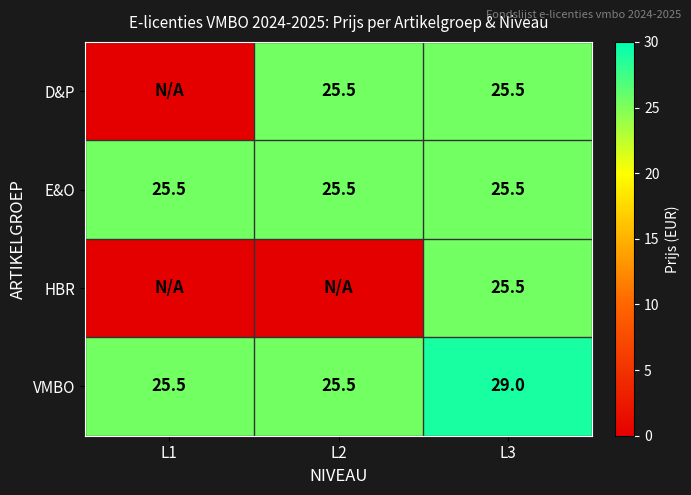

What is the total value across all series at L3?

105.5